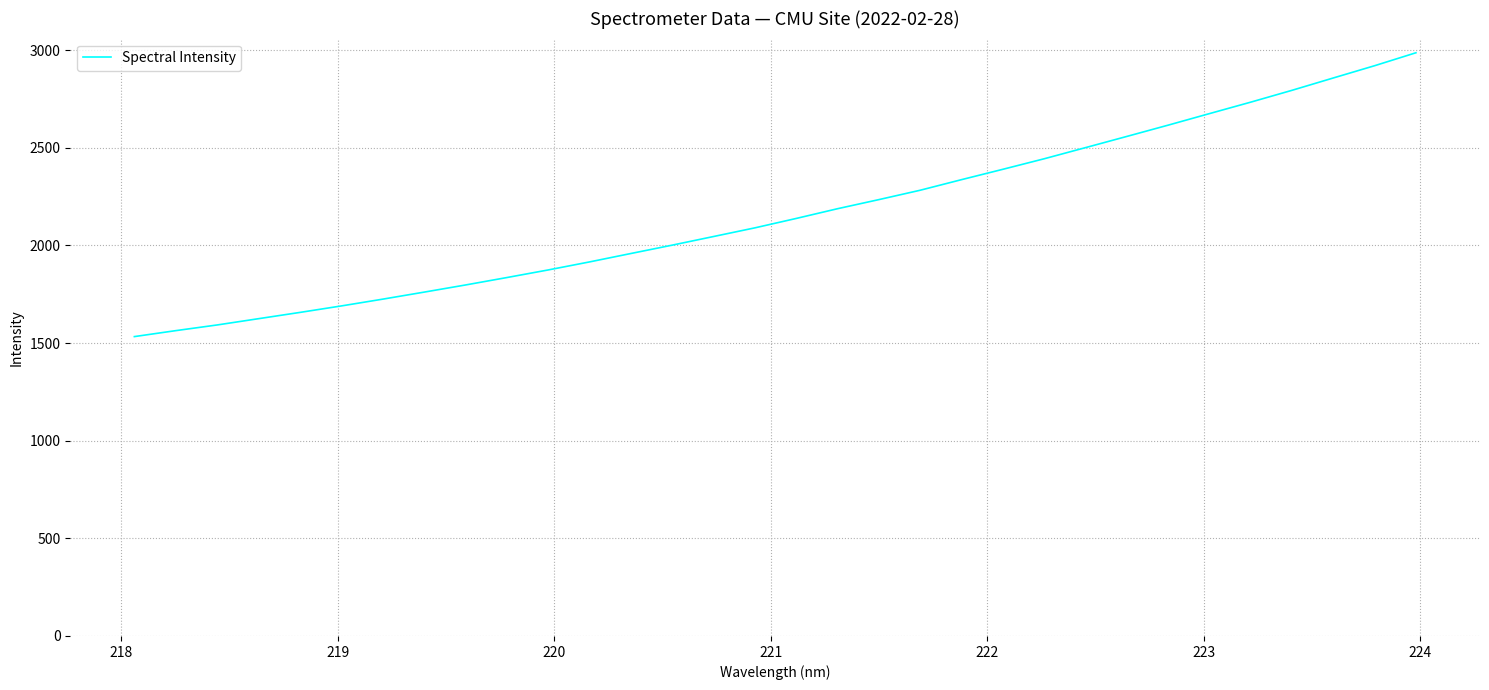

Reading left to right, extract all data points from this chart.

1533.3	1563.8	1592.9	1625.1	1657.1	1690.3	1725.0	1761.0	1797.6	1835.7	1874.6	1915.8	1958.9	2001.7	2045.9	2090.3	2138.5	2188.3	2235.0	2283.0	2337.2	2390.2	2444.2	2501.2	2558.5	2616.3	2675.4	2734.1	2794.8	2858.0	2920.8	2987.0